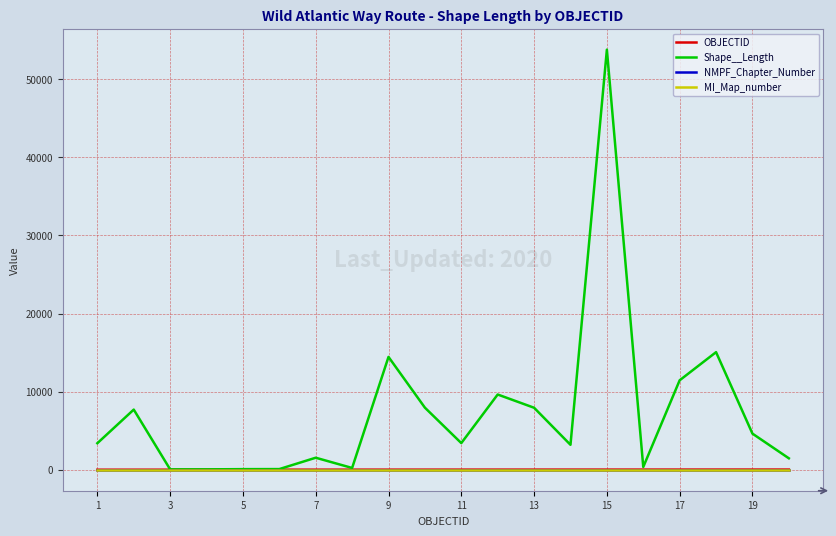

Which series has the largest total across all categories?

Shape__Length